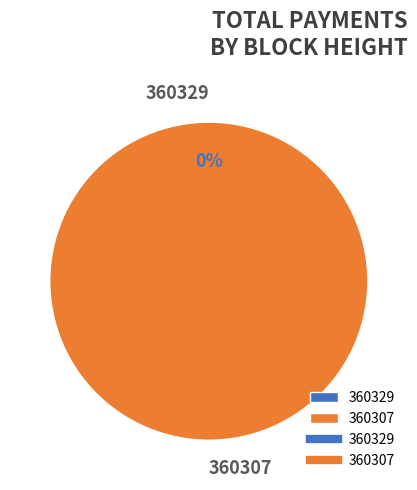

Which slice is the smallest?

360329